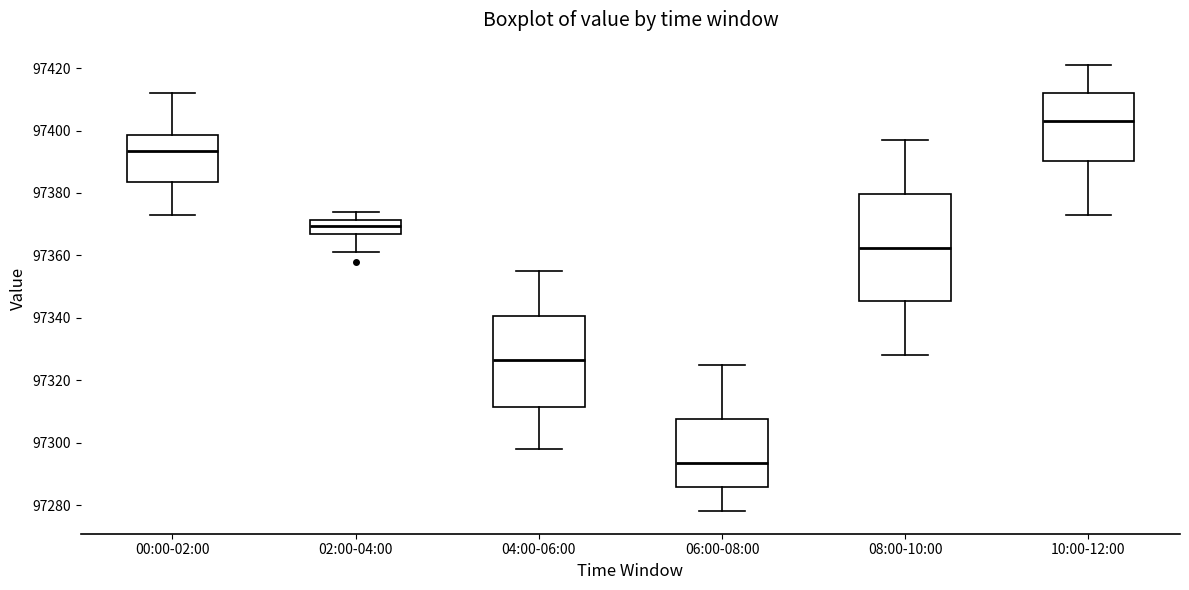

Reading left to right, transcribe this box plot: for each box, give where its median line is, the range the box spans, and where its two whiskers end, as read against the y-axis. The values are not printed on the chart, so give them approximately, as read against the axis.

00:00-02:00: median 97394, box 97384 to 97398, whiskers 97374 to 97412
02:00-04:00: median 97370, box 97366 to 97372, whiskers 97362 to 97374
04:00-06:00: median 97326, box 97312 to 97340, whiskers 97298 to 97356
06:00-08:00: median 97294, box 97286 to 97308, whiskers 97278 to 97326
08:00-10:00: median 97362, box 97346 to 97380, whiskers 97328 to 97398
10:00-12:00: median 97404, box 97390 to 97412, whiskers 97374 to 97422